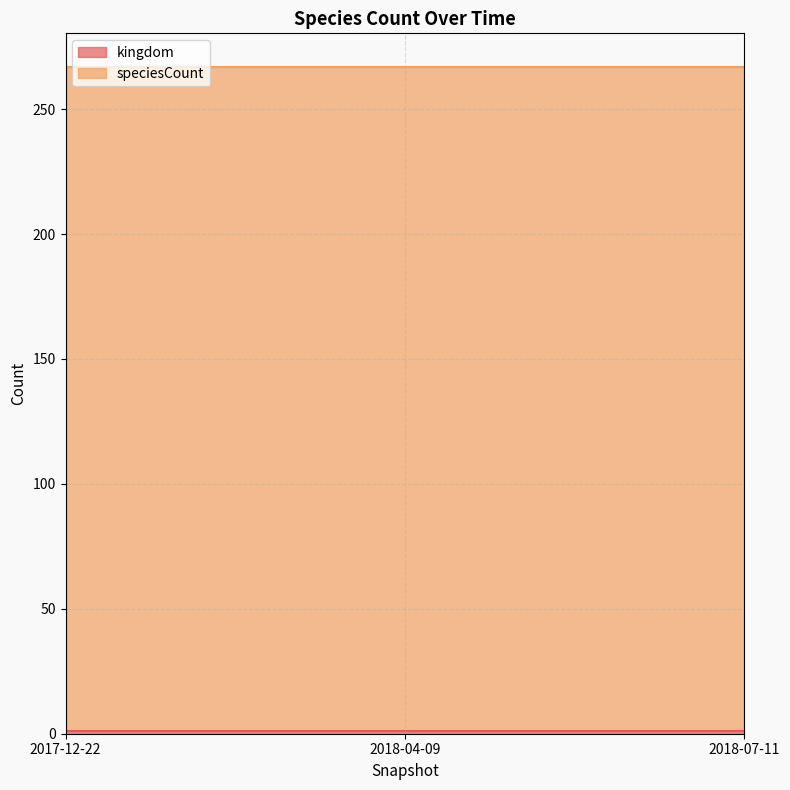

What is the label of the 1st point from the left?

2017-12-22